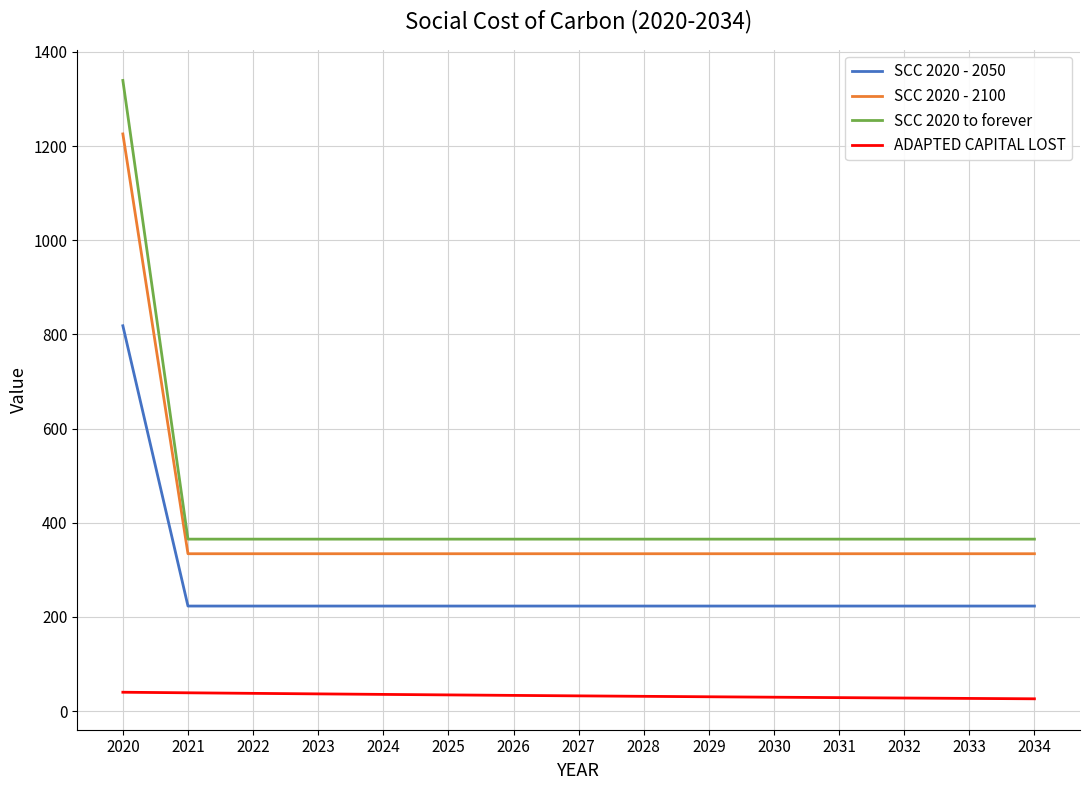

What is the highest value of the SCC 2020 to forever series?

1339.3